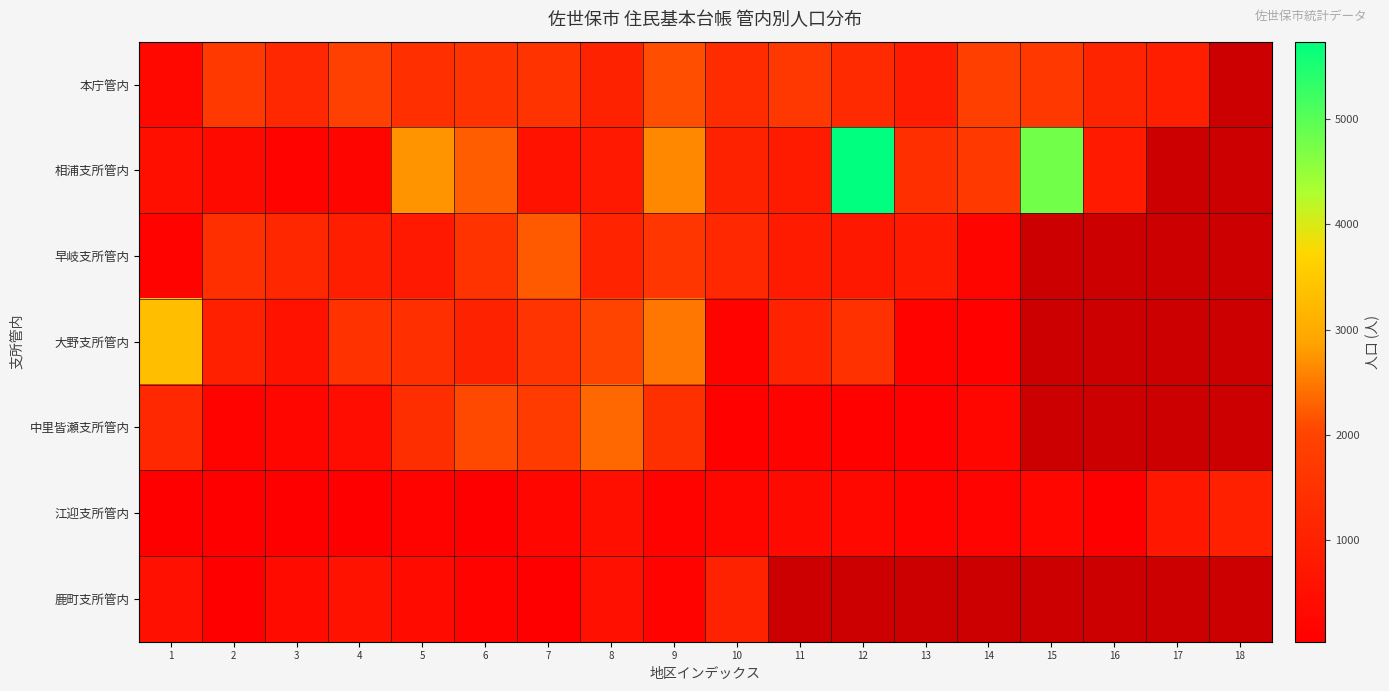

How many positive values does the 鹿町支所管内 series have?

10